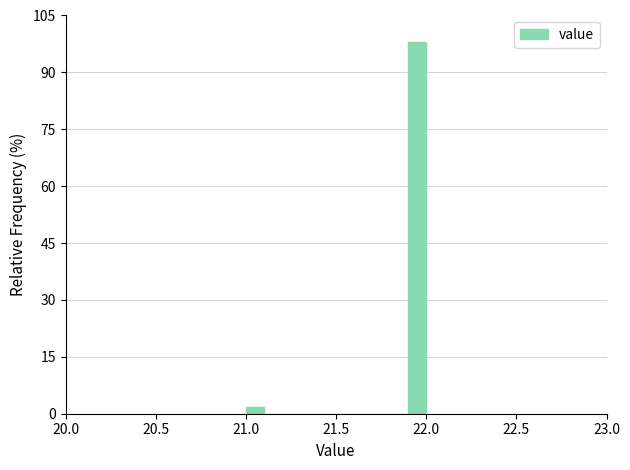

Read against the x-axis, roughly where is the centre of the tallest bar?

21.95